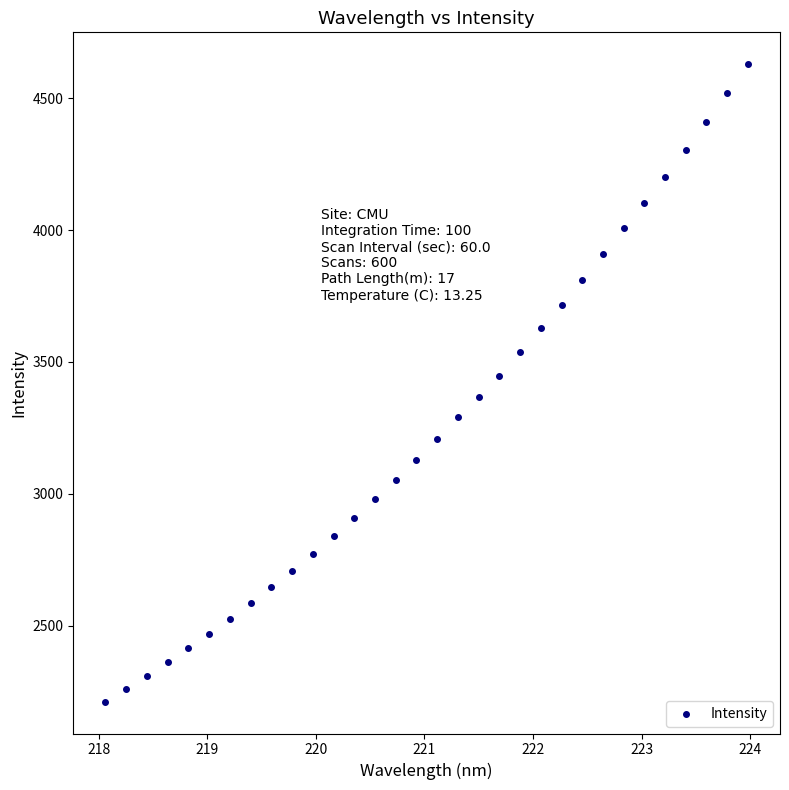

What is the range of X values (max minus min)?

5.9